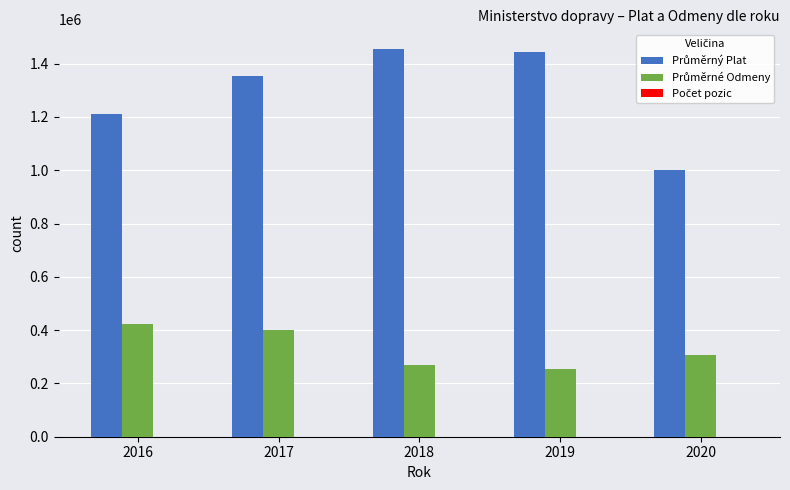

How many groups of bars are there?

5